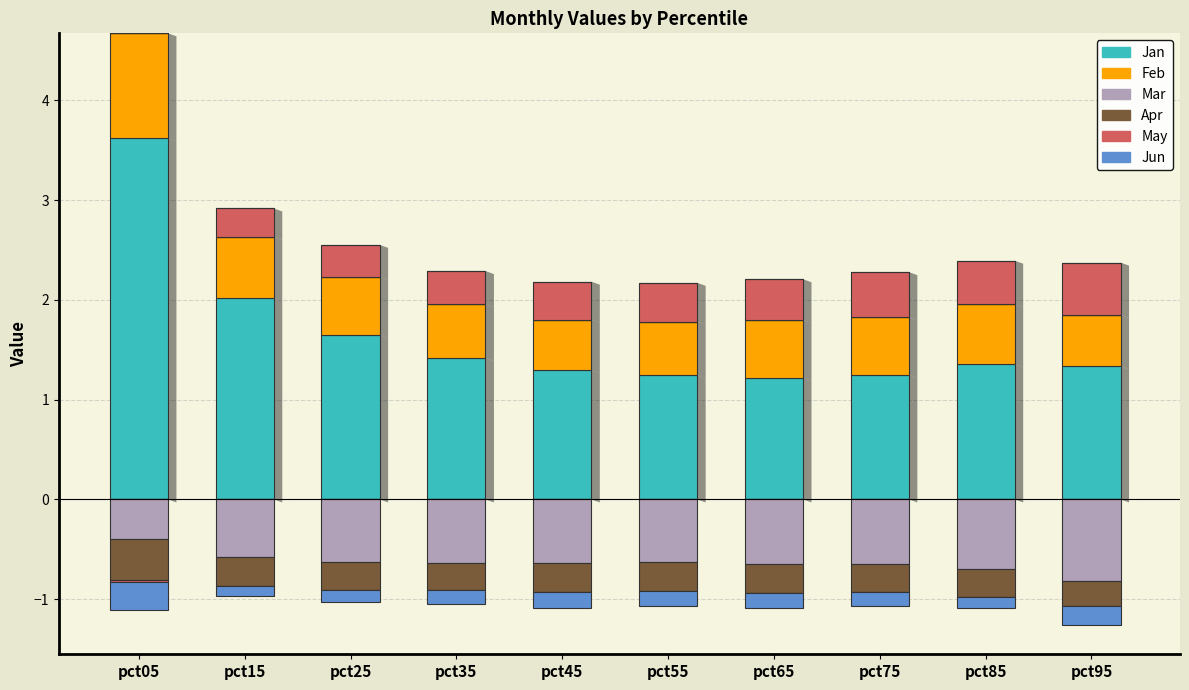

How many series are shown in this chart?

6